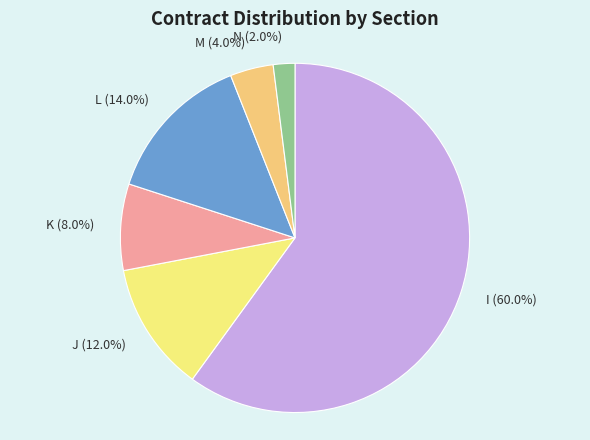

What percentage is NOT represented by I?

40.0%